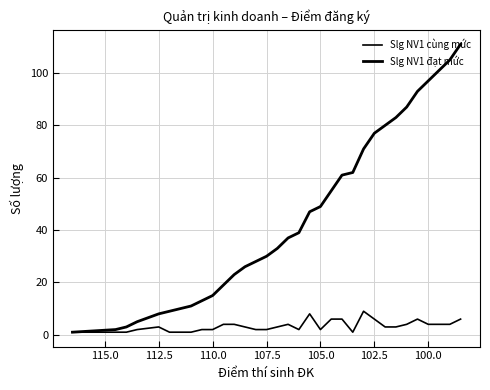

What is the smallest value displayed?

1